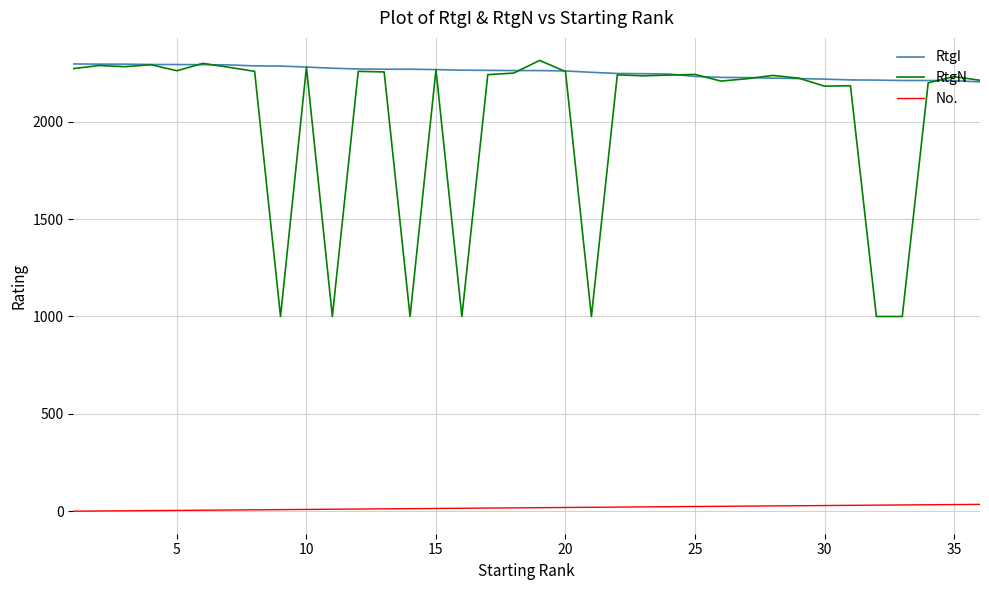

Which series has the largest total across all categories?

RtgI